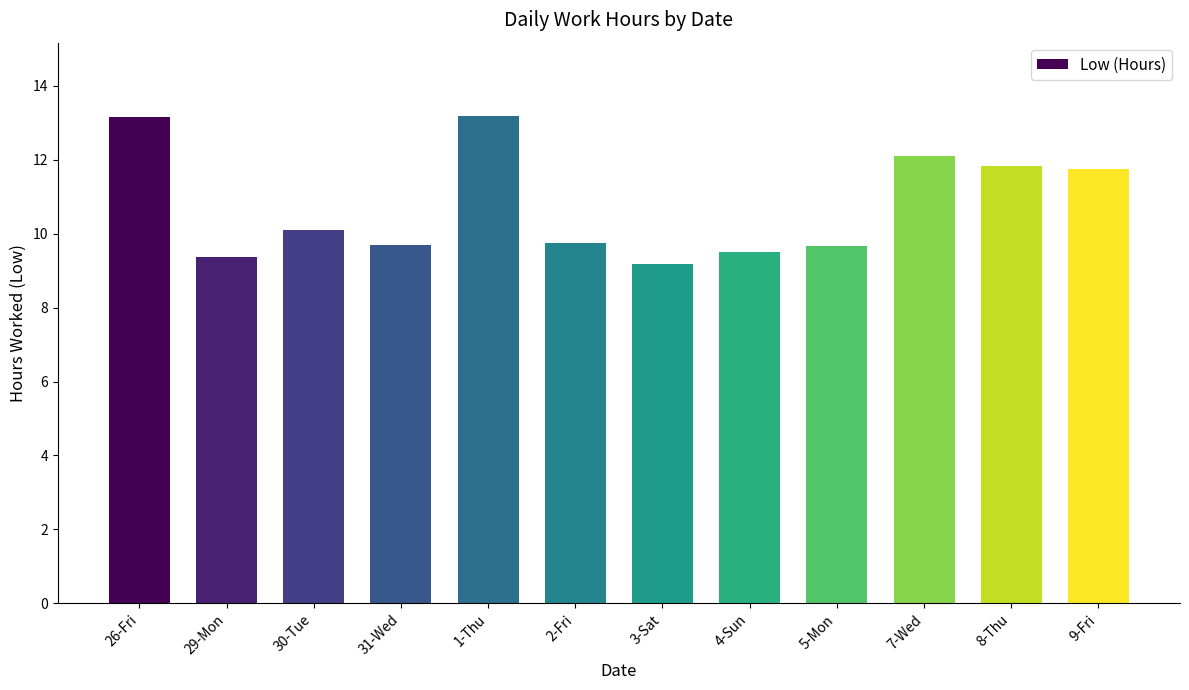

What is the label of the 12th bar from the left?

9-Fri